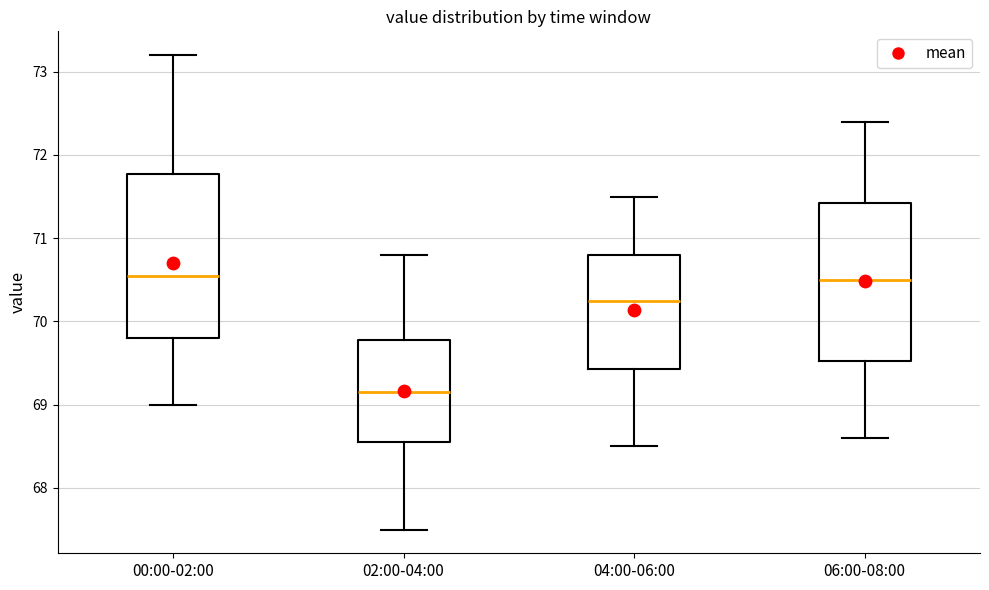

Where does the upper whisker of the box for 06:00-08:00 end on the y-axis? The values are not printed on the chart, so give them approximately, as read against the axis.

72.4